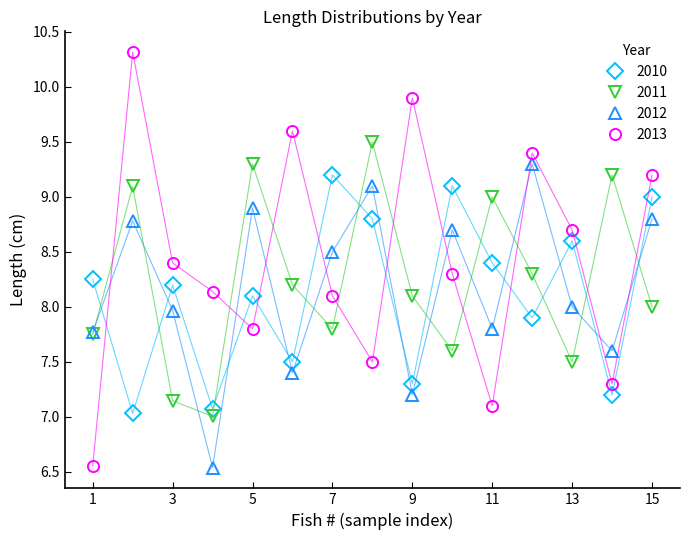

Which series has the widest spread of values?

2013